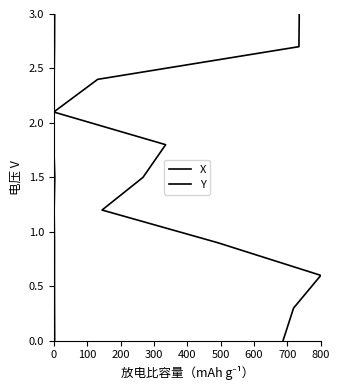

What is the maximum value for Χ?

3.0